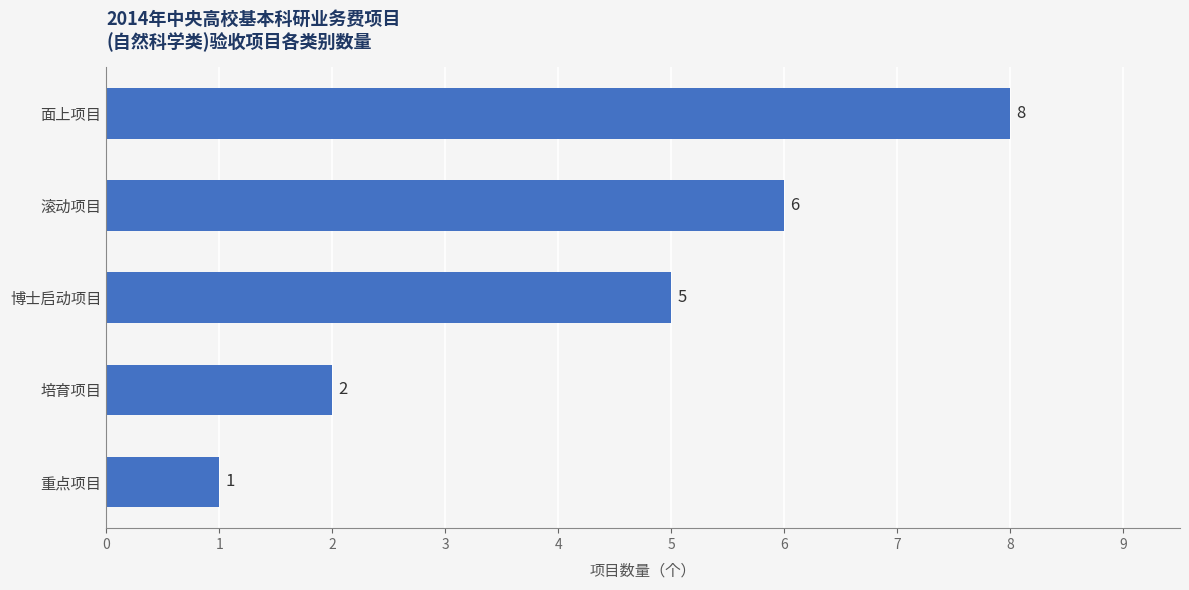

What is the difference between the maximum and minimum values?

7